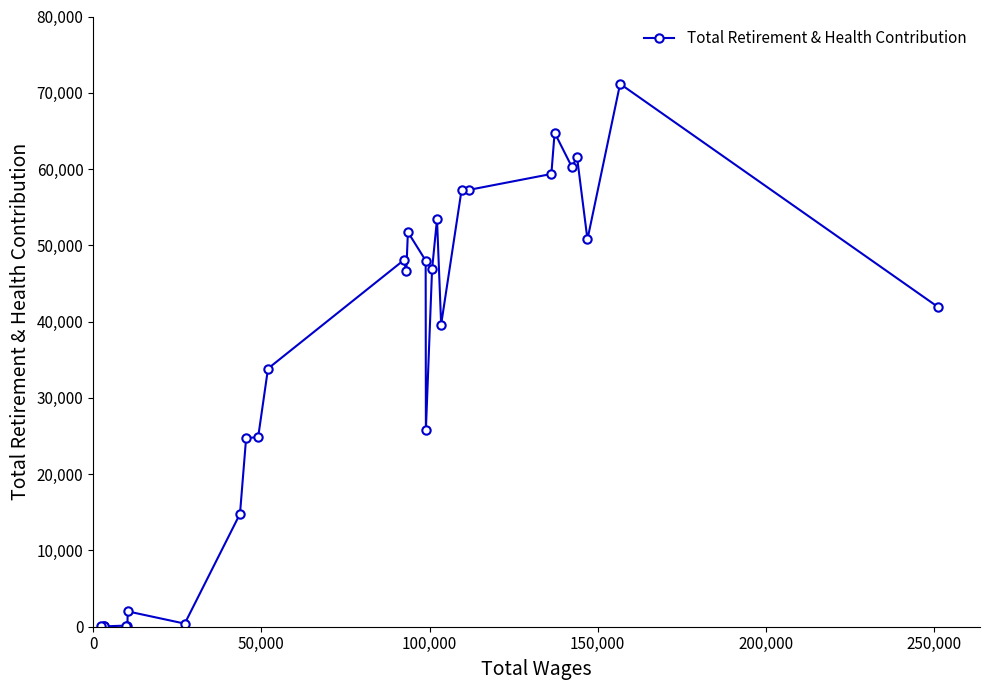

What is the difference between the maximum and minimum values?

71132